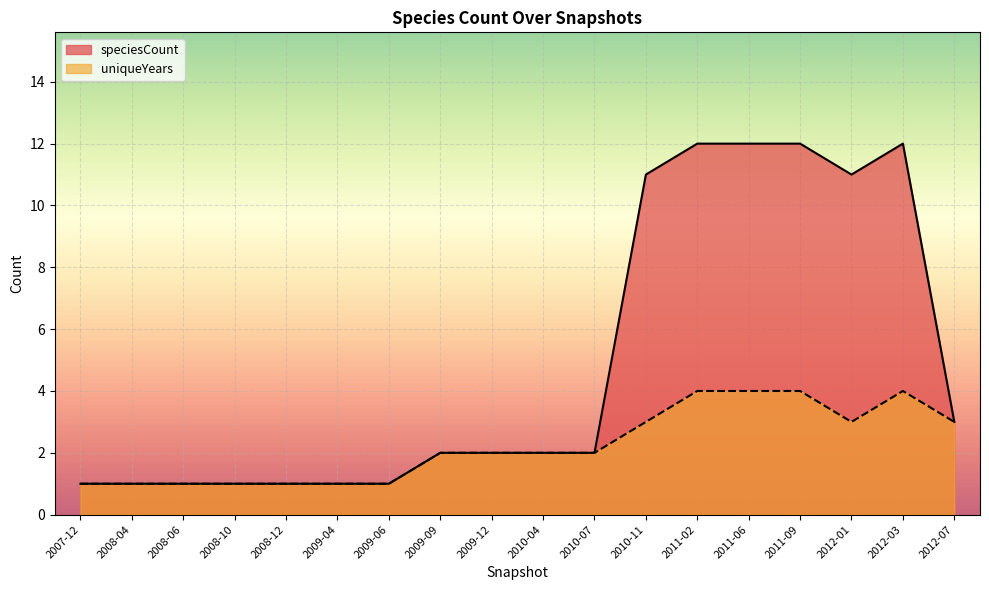

What is the total value across all series at 2009-12?

4